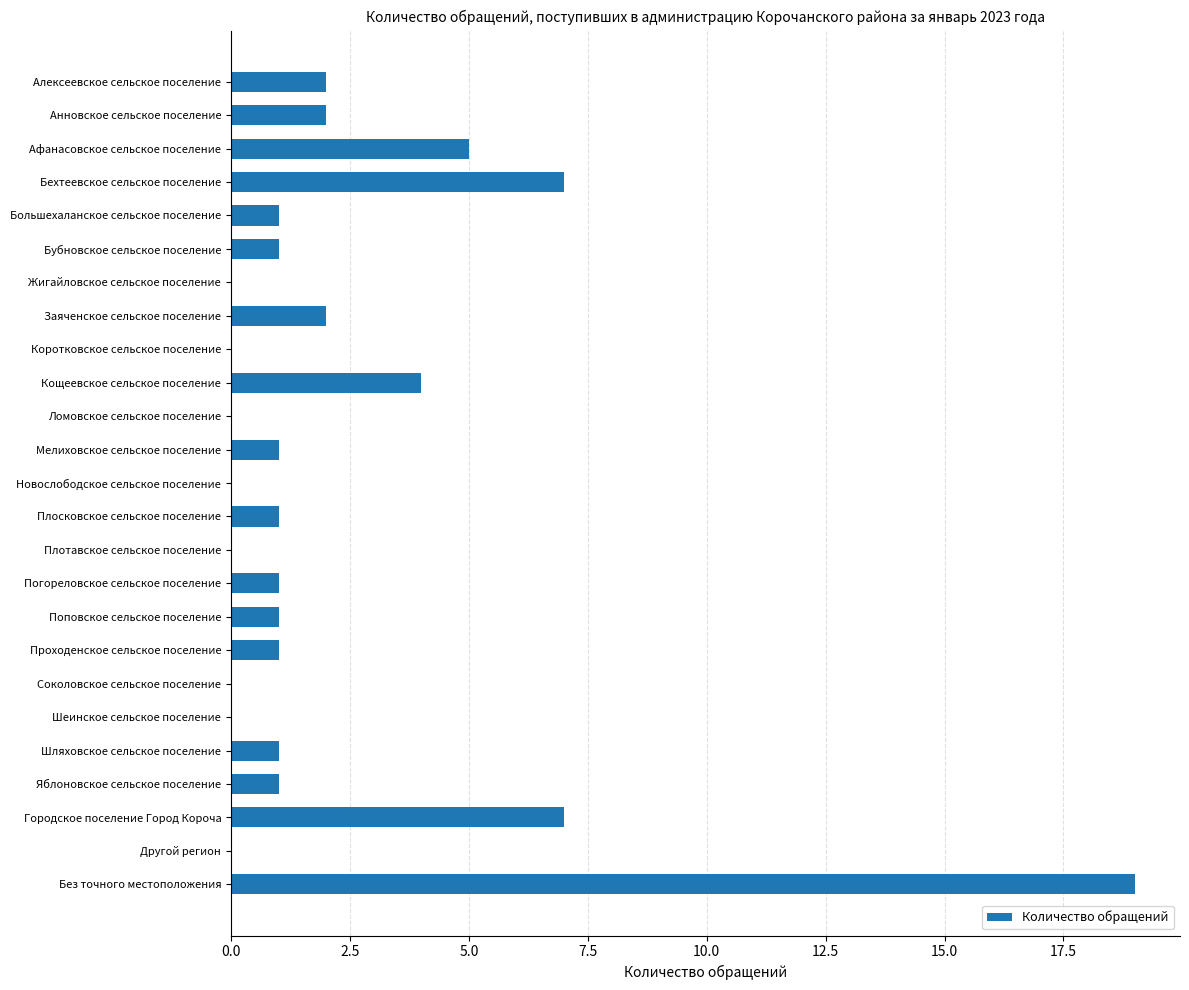

Are the bars grouped side by side (vs. stacked)?

No